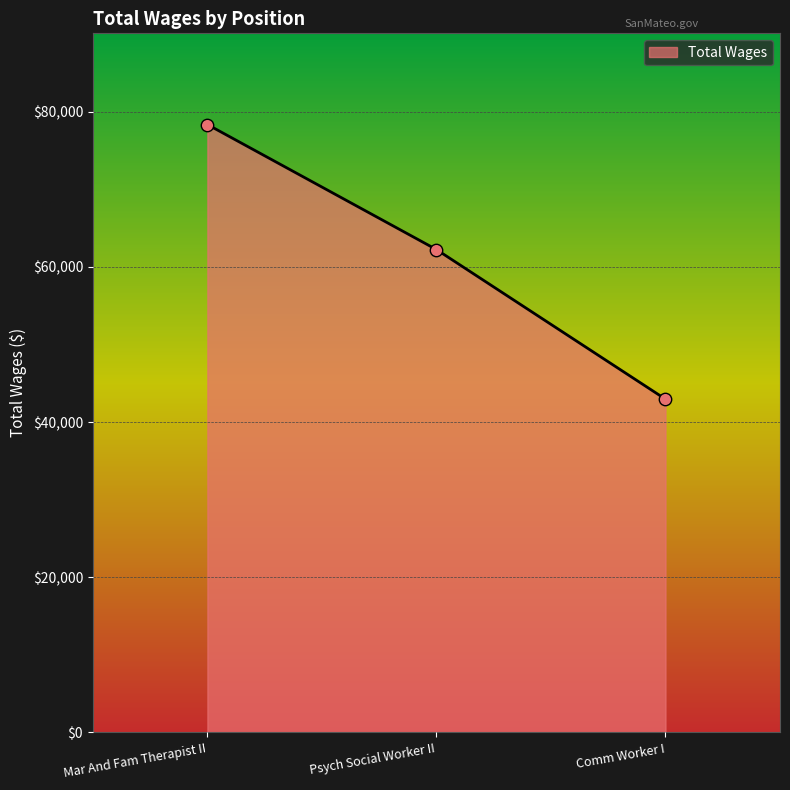

What is the change in value from Mar And Fam Therapist II to Psych Social Worker II?

-16113